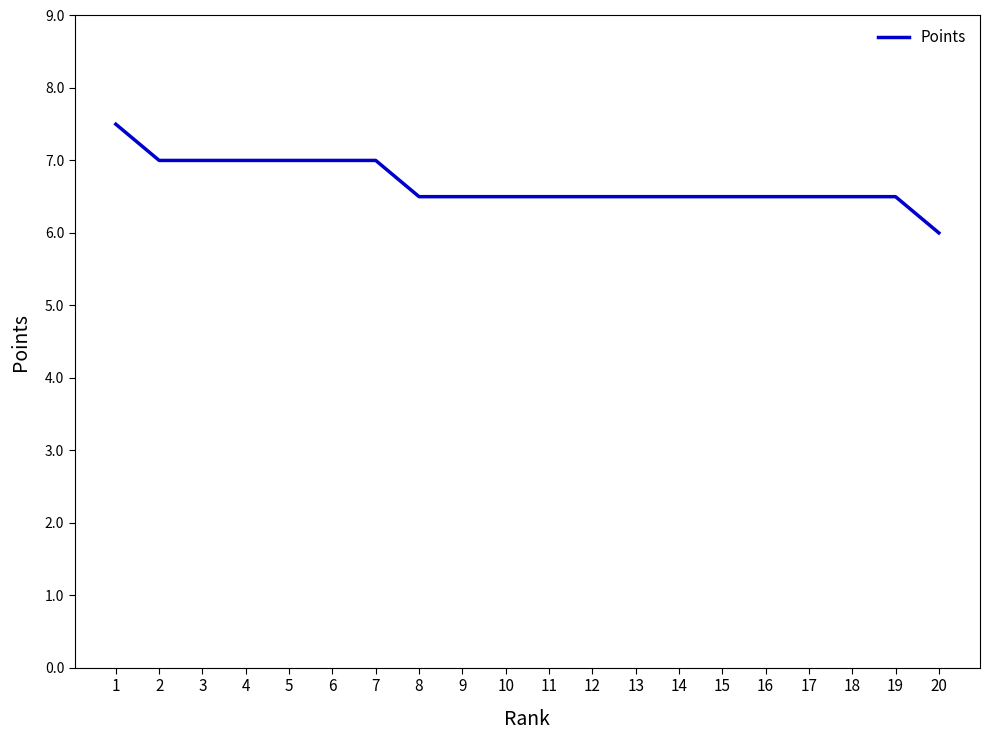

Is it true that the value at 17 is 2.5?

False